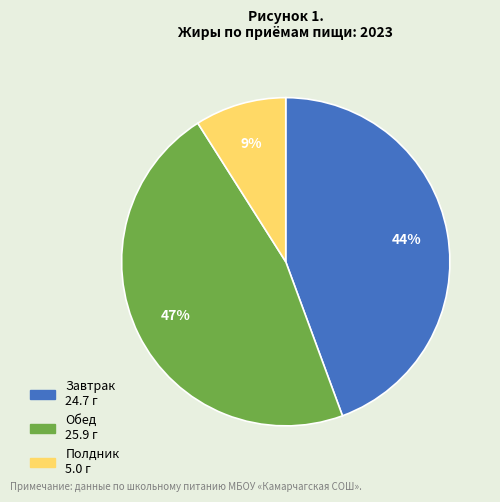

True or false: Завтрак accounts for 38% of the total.

False